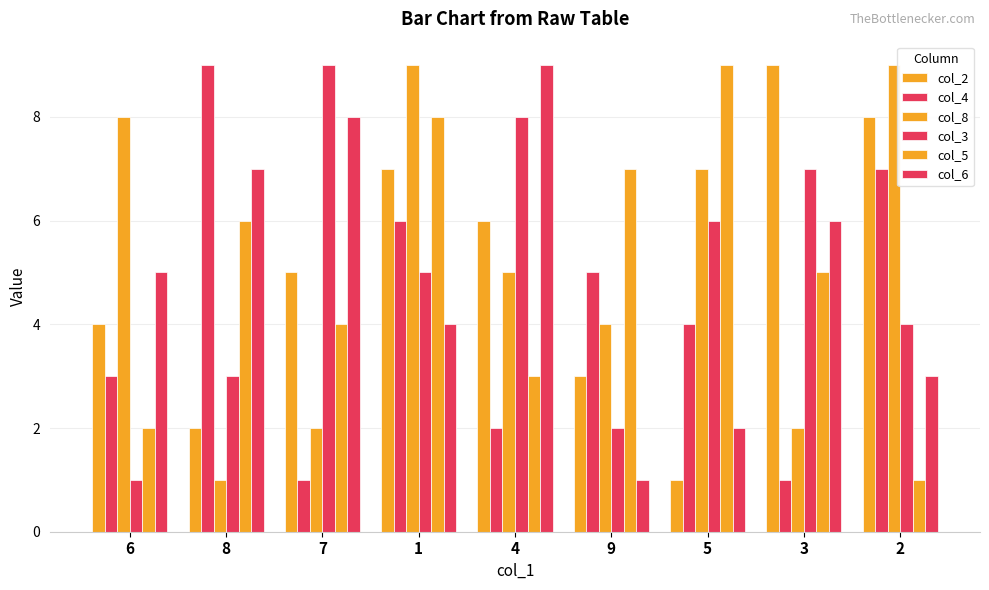

Where is col_4 nearest to the value 5?

9